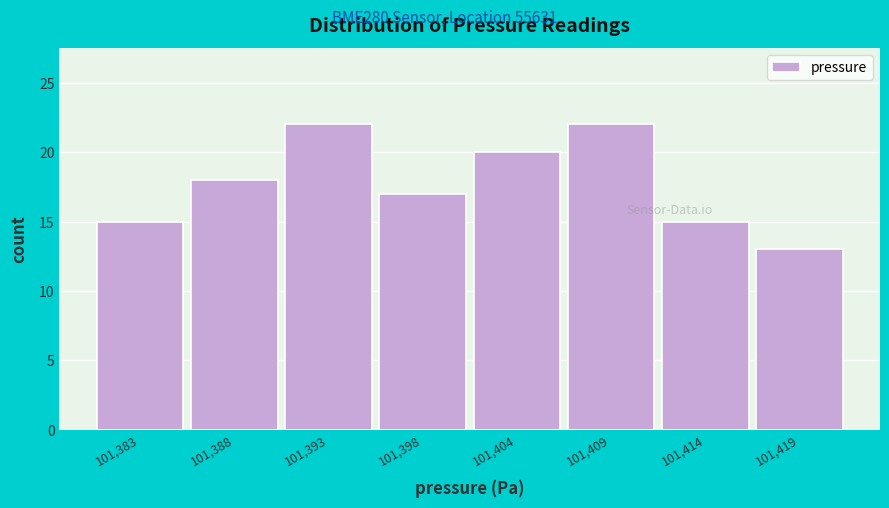

Reading right to left, list all the values displayed in this chart.

101,419=13	101,414=15	101,409=22	101,404=20	101,398=17	101,393=22	101,388=18	101,383=15